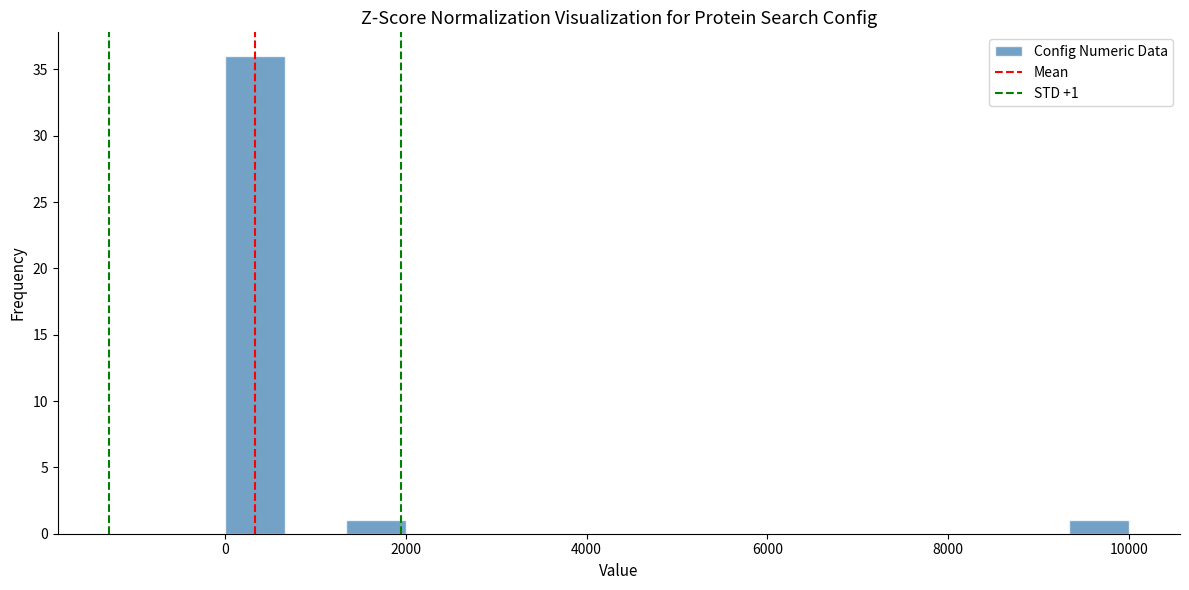

Around what value on the x-axis is the tallest bar? Give the approximate position of its centre, as read against the axis.

400